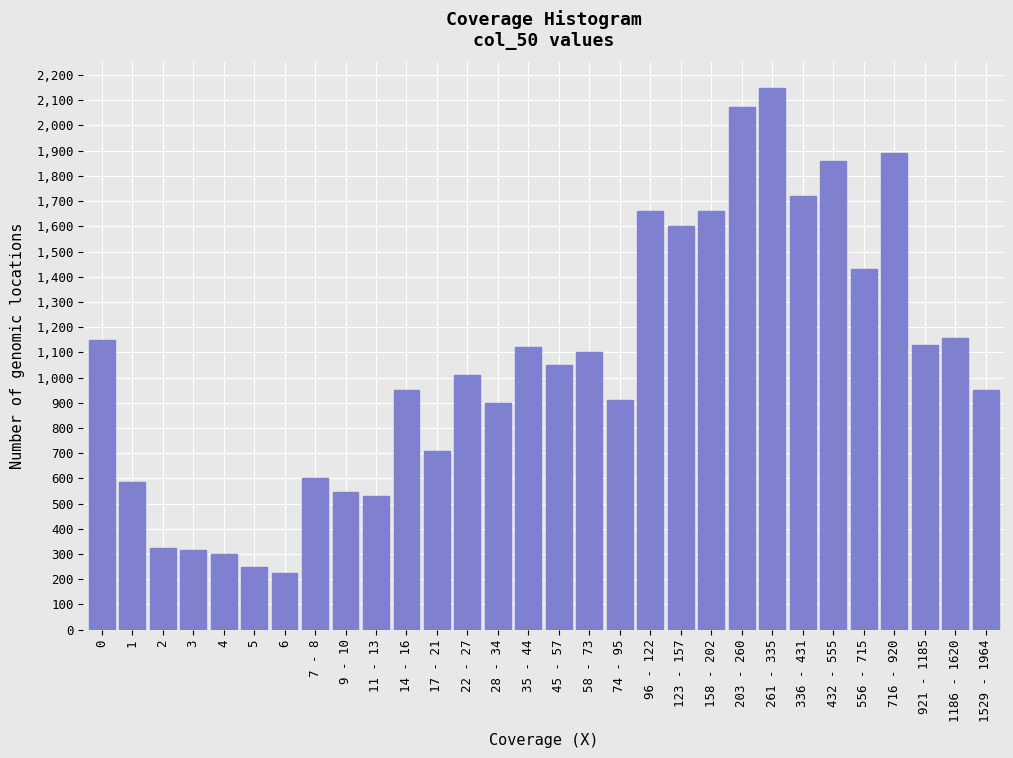

Is it true that the value at 4 is 300?

True